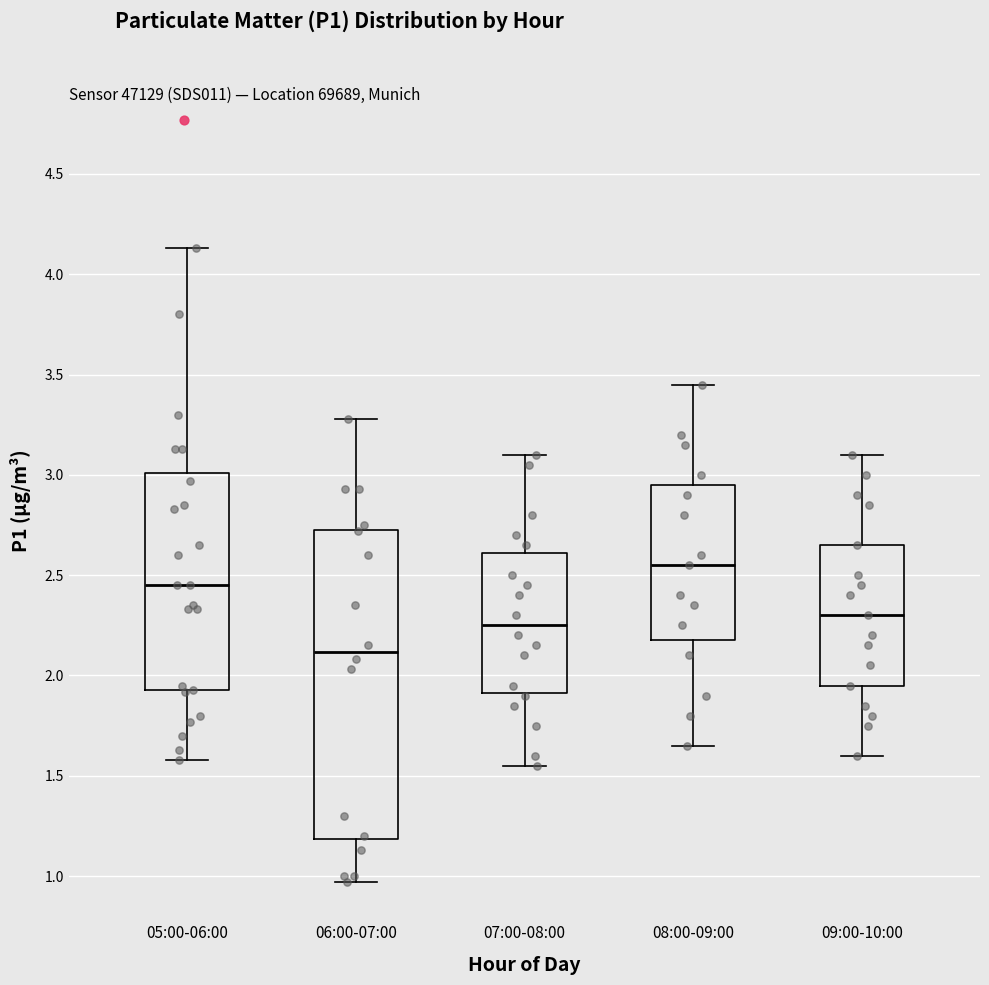

Where does the upper whisker of the box for 09:00-10:00 end on the y-axis? The values are not printed on the chart, so give them approximately, as read against the axis.

3.10